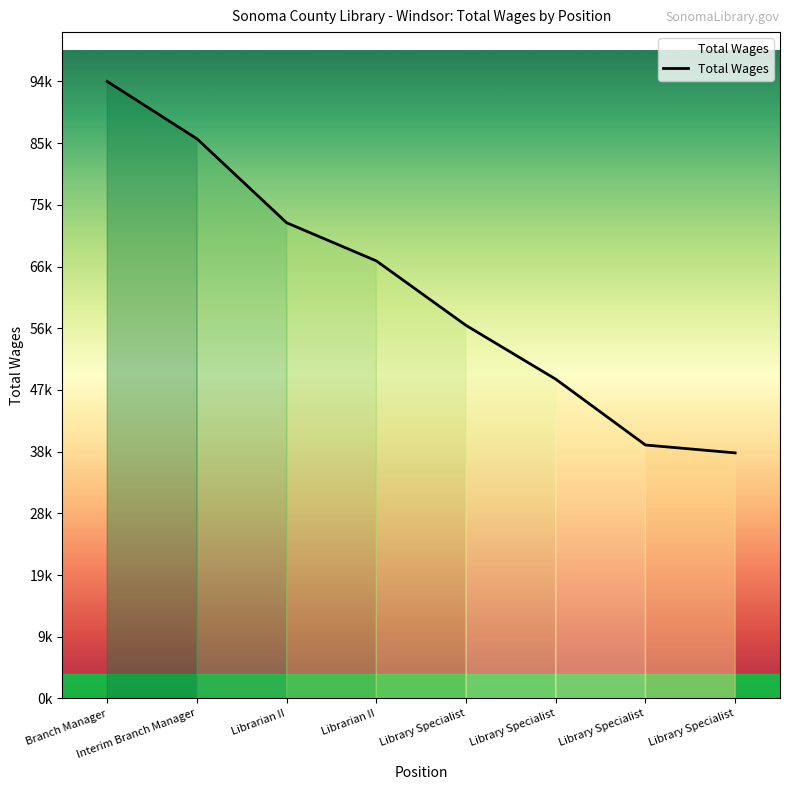

Rank the categories by value from highest to lowest.

Branch Manager, Interim Branch Manager, Librarian II, Librarian II, Library Specialist, Library Specialist, Library Specialist, Library Specialist